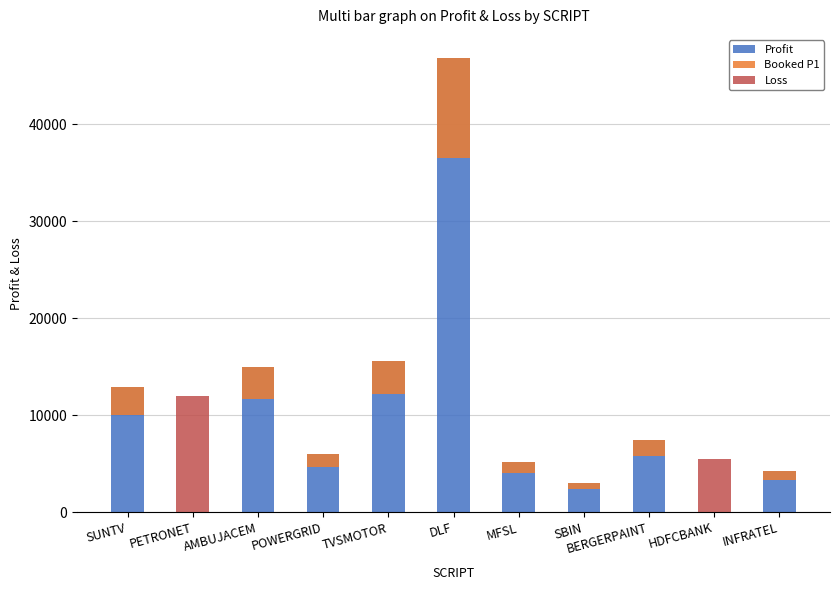

At which category is the sum across all series the highest?

DLF